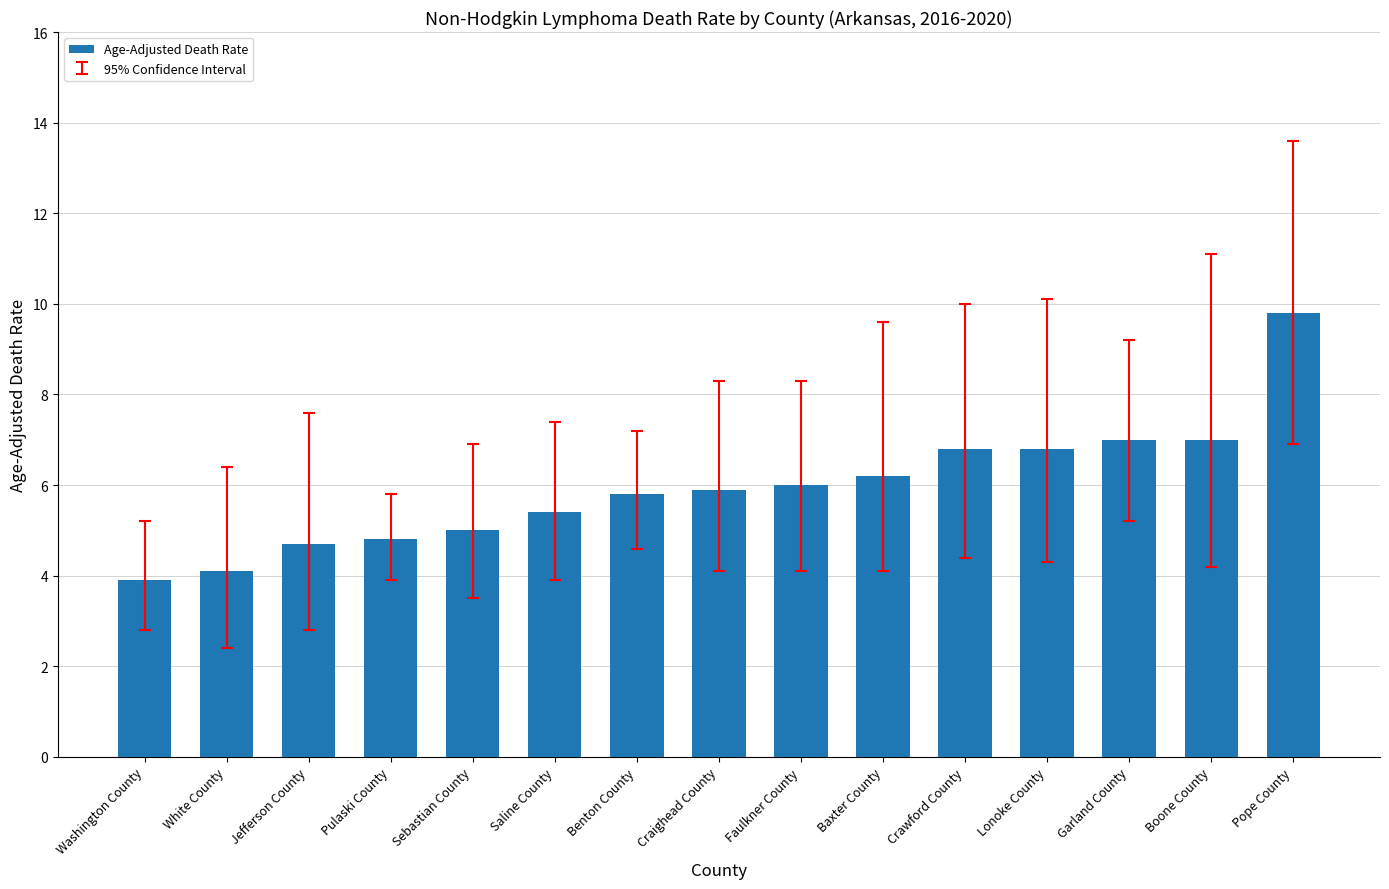

How many bars are there in total?

15